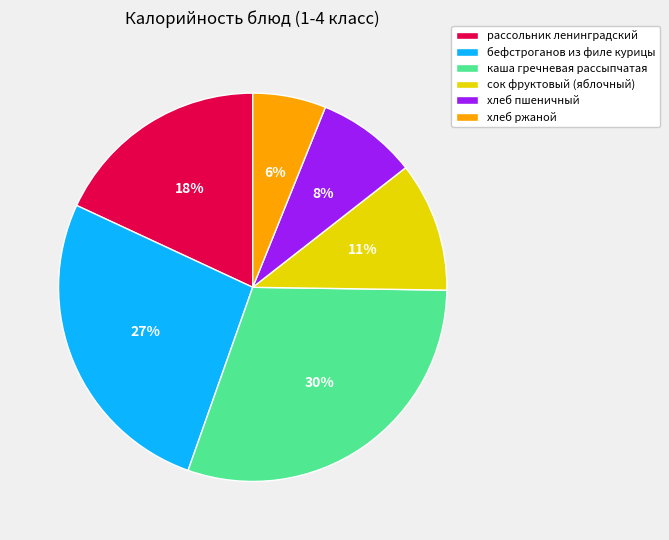

Between бефстроганов из филе курицы and хлеб ржаной, which is larger?

бефстроганов из филе курицы